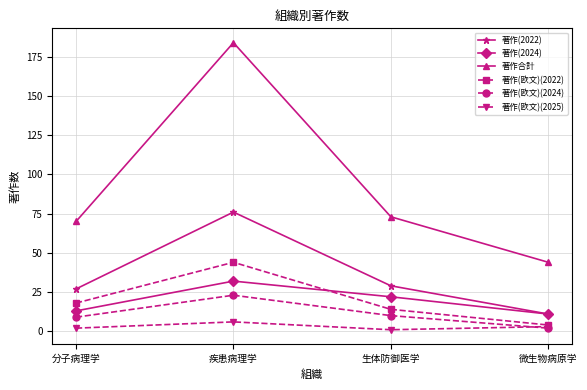

At how many categories does at least one series exceed 66?

3